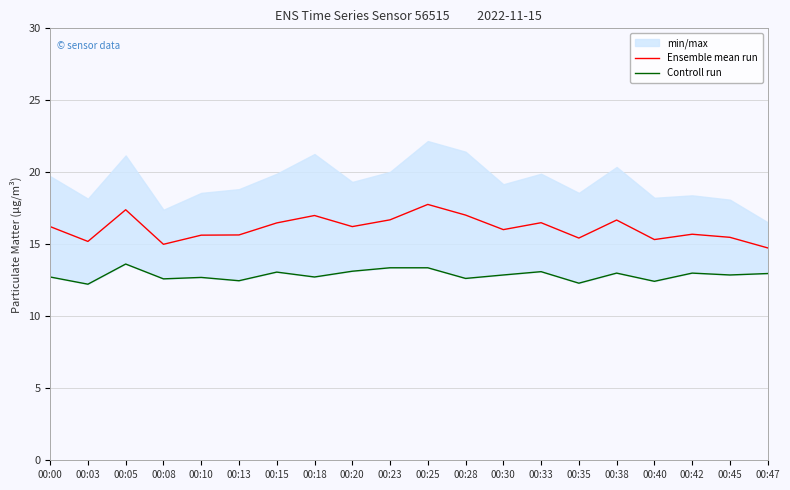

What is the maximum value for Ensemble mean run?

17.8